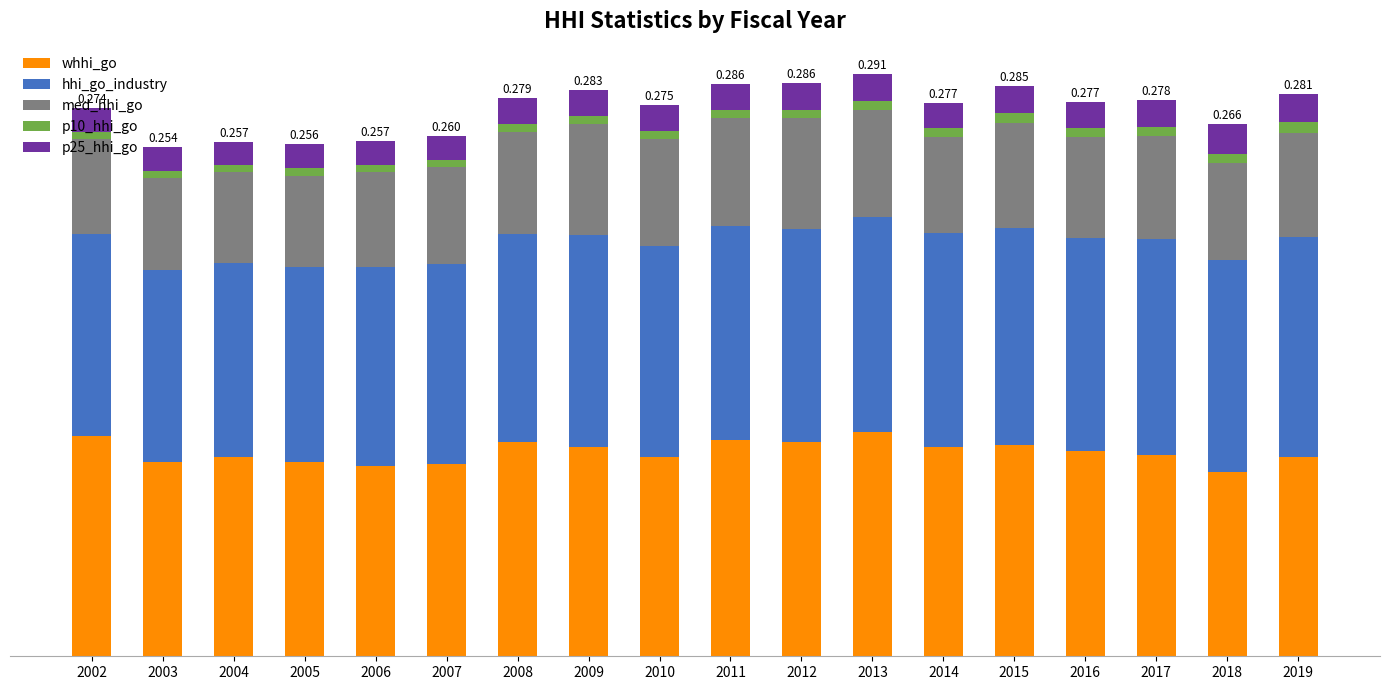

Are the bars horizontal?

No